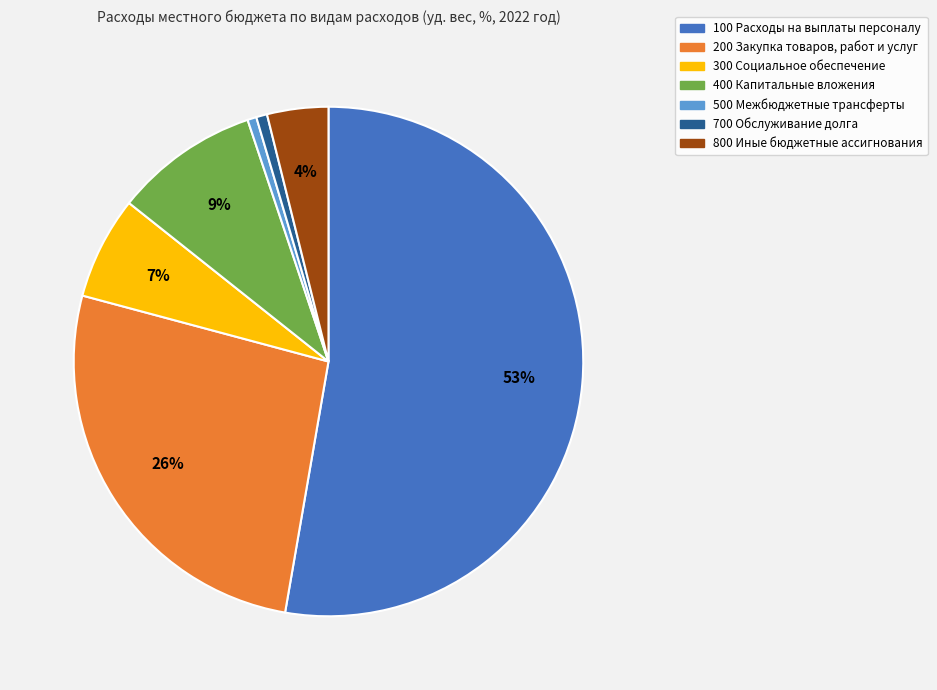

What percentage is the 700 Обслуживание долга slice, to the nearest percent?

1%